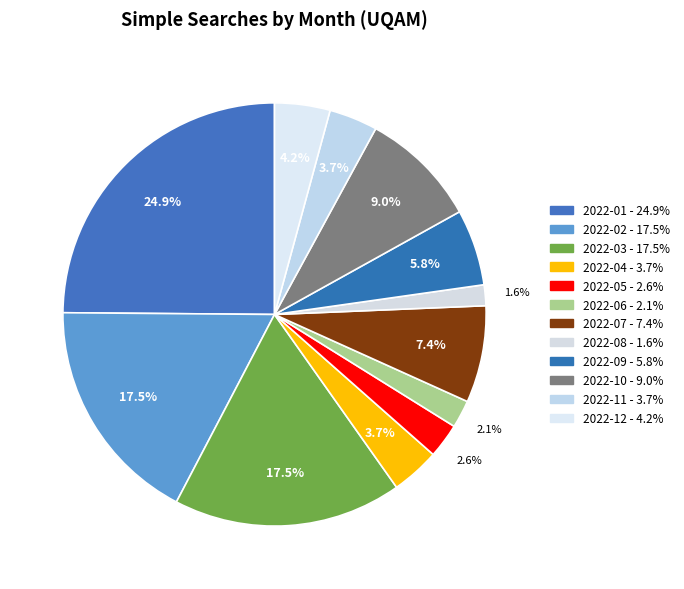

Between 2022-03 and 2022-11, which is larger?

2022-03